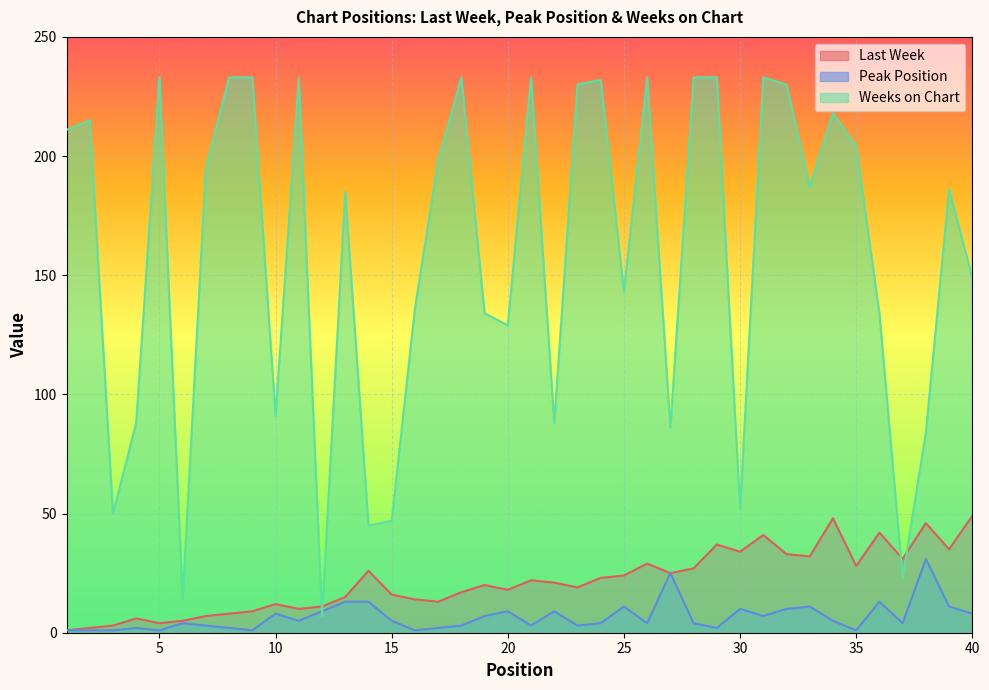

What is the approximate value of Weeks on Chart at 19, to the nearest 5?

135